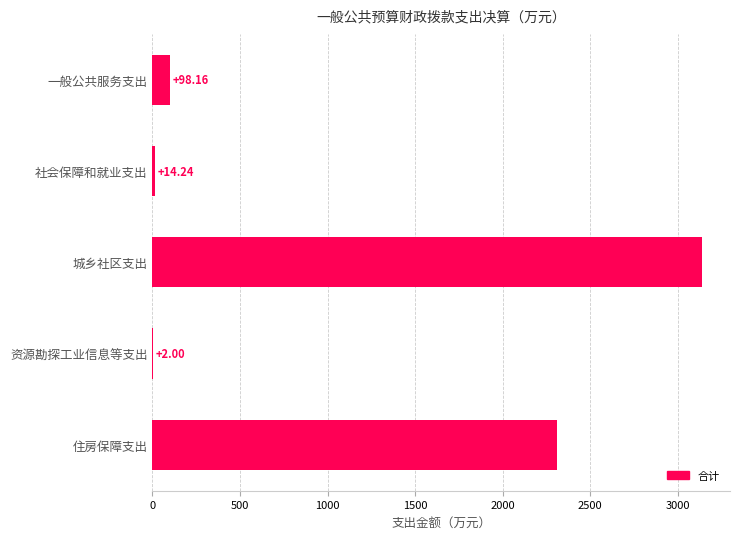

What is the change in value from 一般公共服务支出 to 城乡社区支出?

+3042.4